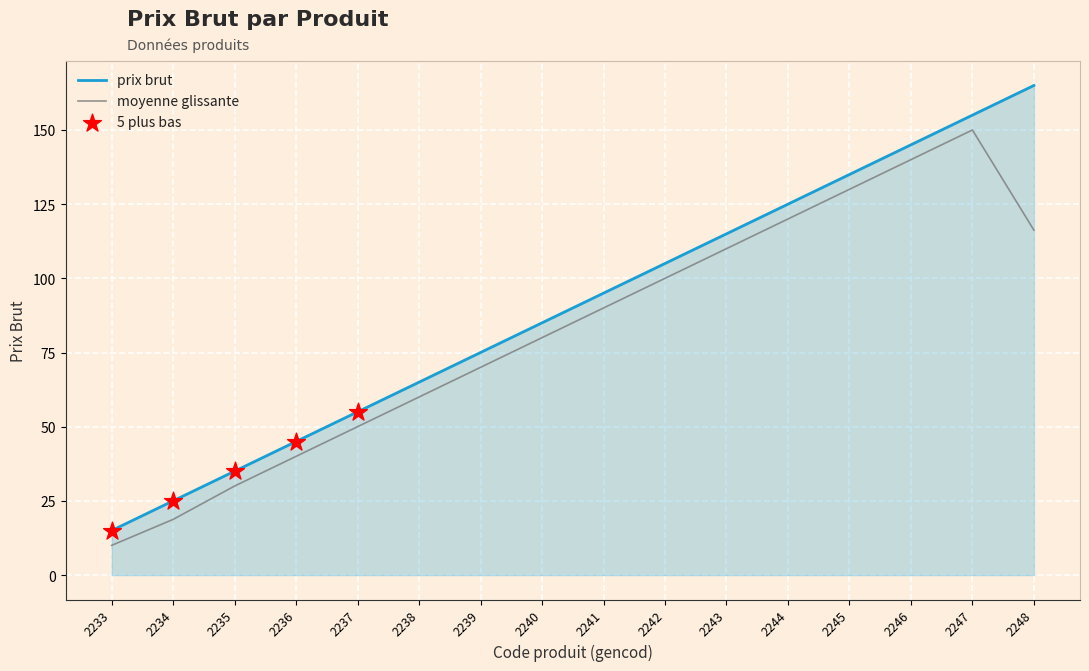

What is the spread (max minus min) of values at 2244?

5.0